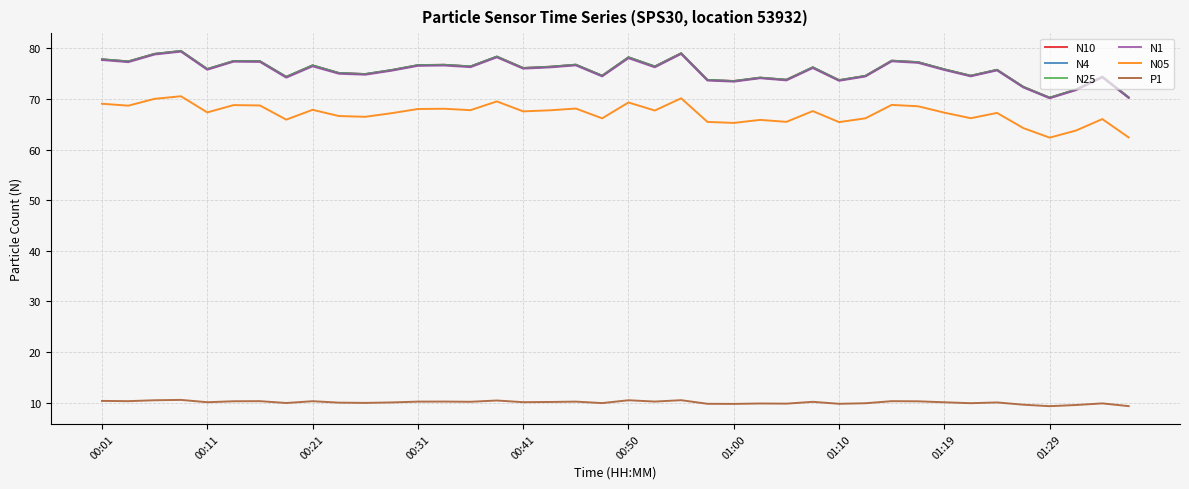

True or false: N1 and P1 intersect in this chart.

False